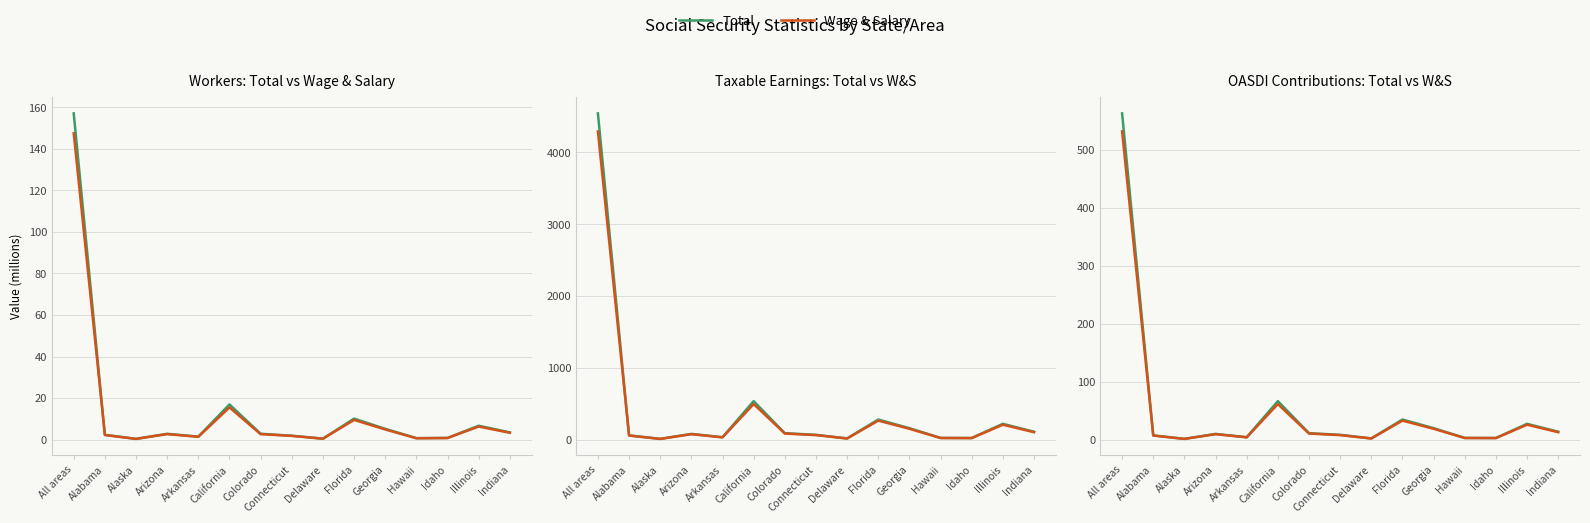

Where does the Wage & Salary series first go above 9?

All areas